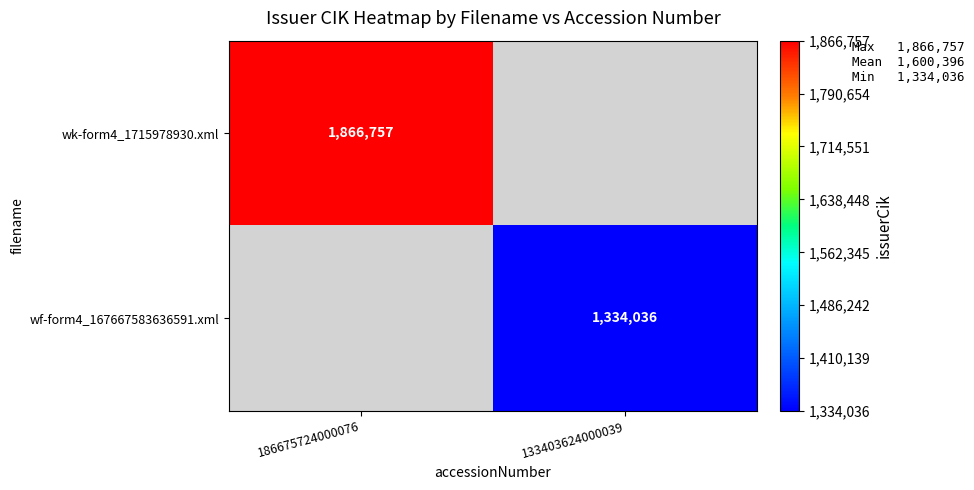

Is it true that wk-form4_1715978930.xml equals 987449 at 186675724000076?

False